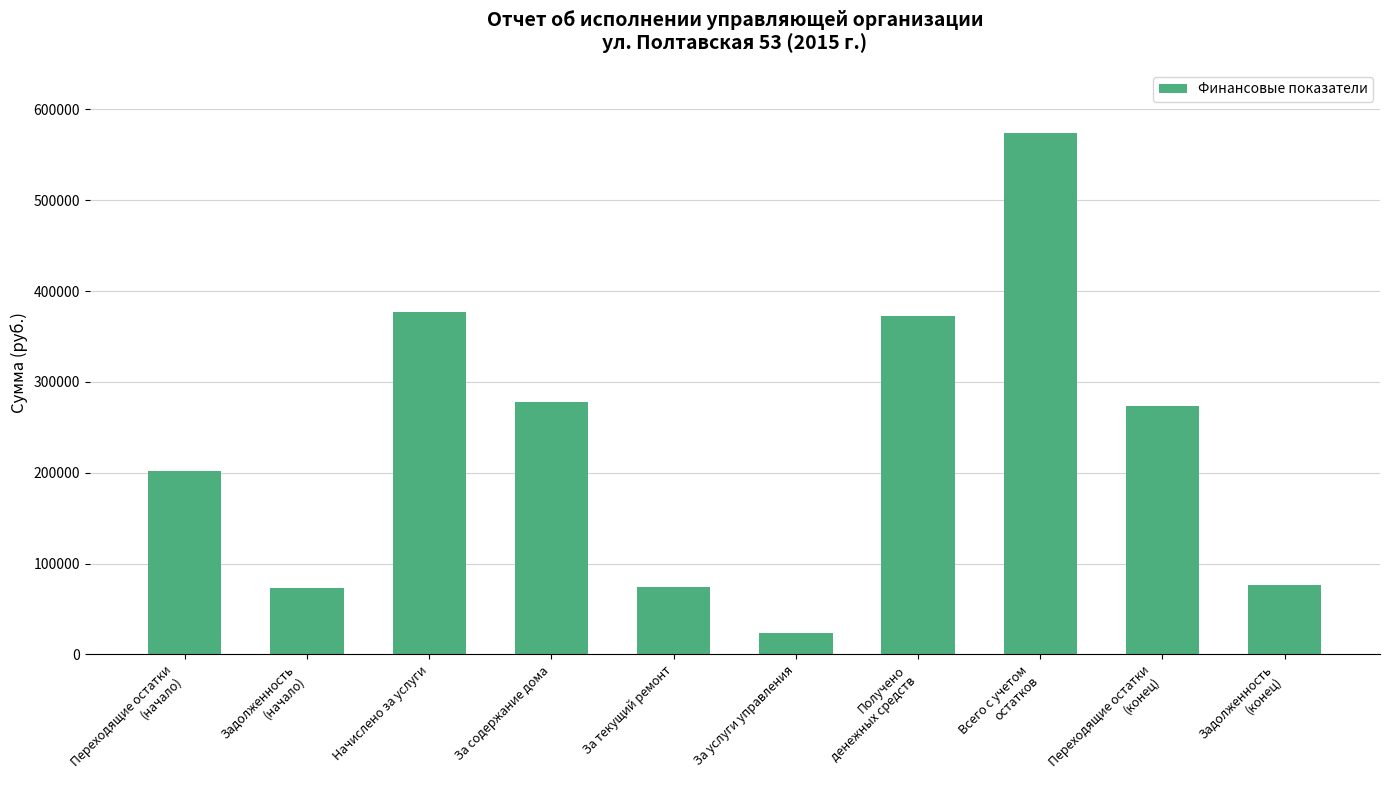

Which label corresponds to the smallest value in the chart?

За услуги управления